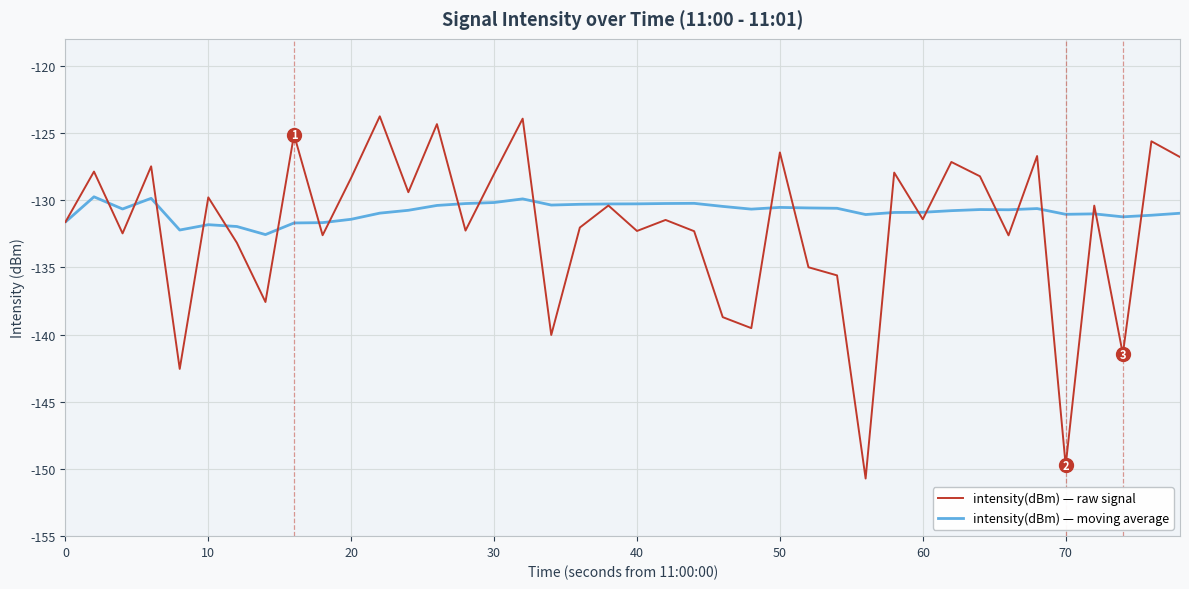

What are all the series names shown in the legend?

intensity(dBm) — raw signal, intensity(dBm) — moving average